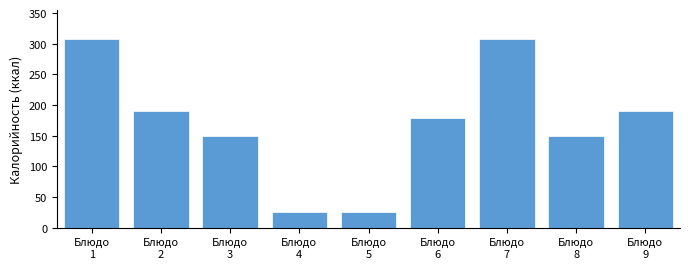

Reading left to right, what are all the values shown in this chart?

308	190	150	25	25	178	308	150	190